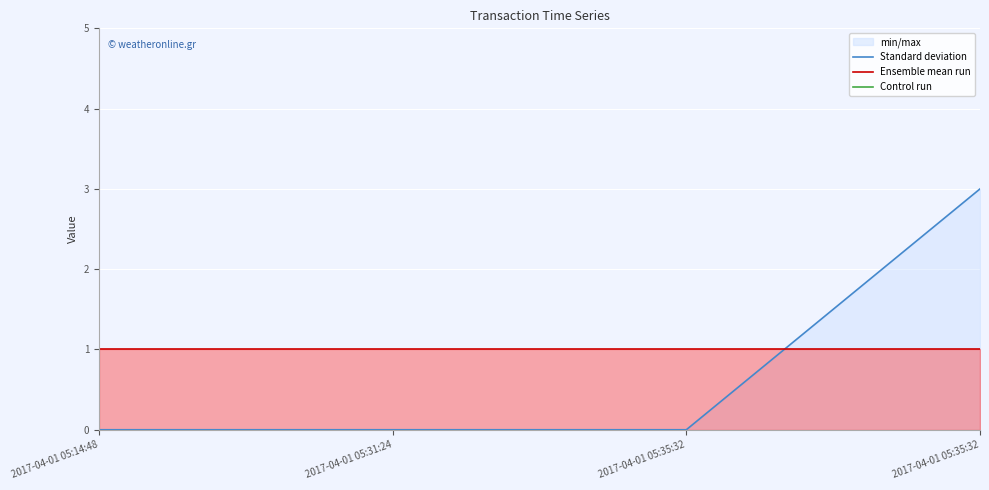

How many data points does each series have?

4